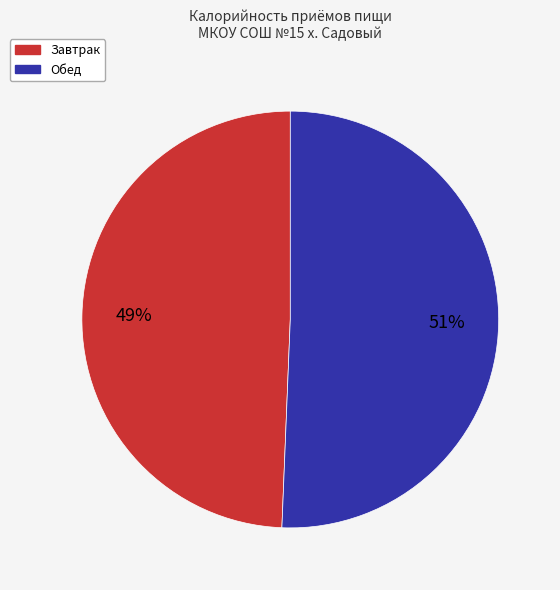

To the nearest percent, what is the combined percentage of Завтрак and Обед?

100%